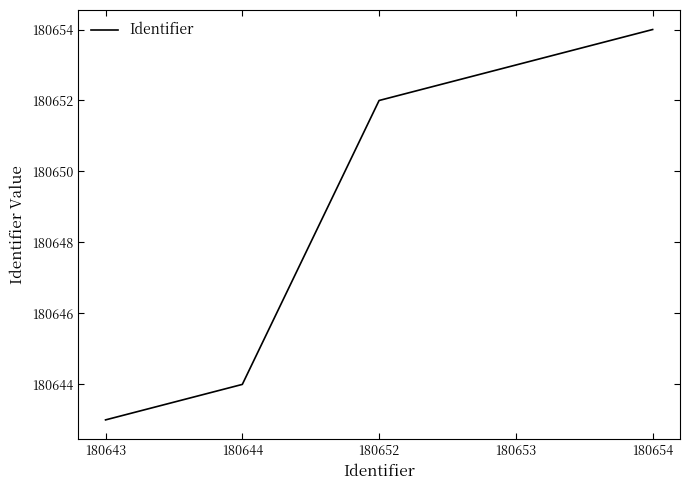

What is the difference between the values at 180652 and 180654?

2